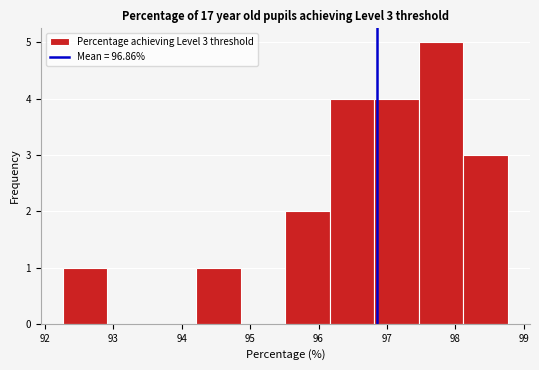

Over which range of the x-axis is the bar tallest?

97.5 to 98.1